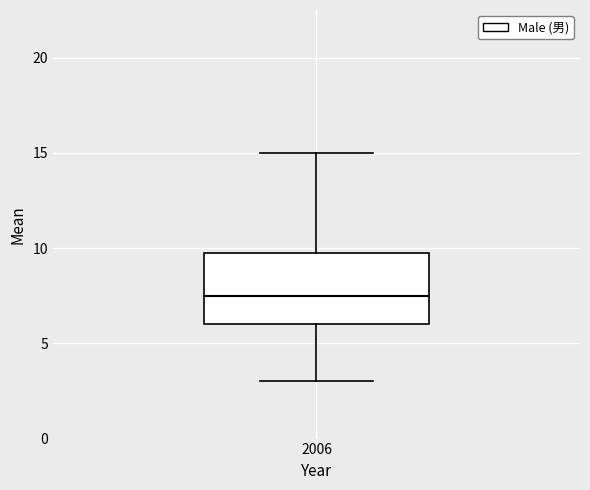

Where is the upper edge of the box at x = 2006 on the y-axis? The values are not printed on the chart, so give them approximately, as read against the axis.

10.0